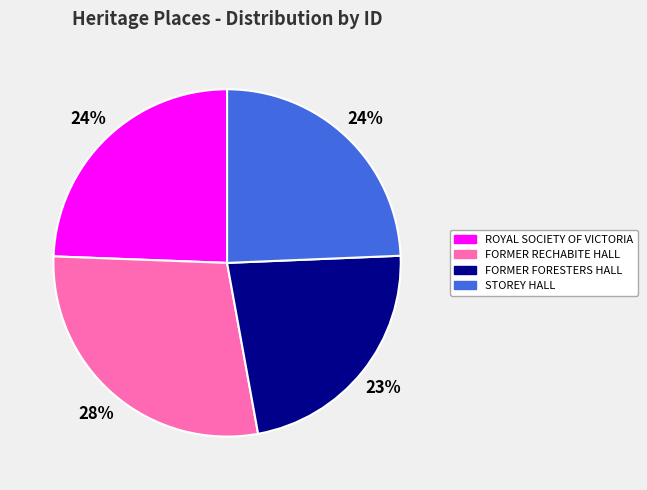

Which category has the biggest portion of the pie?

FORMER RECHABITE HALL